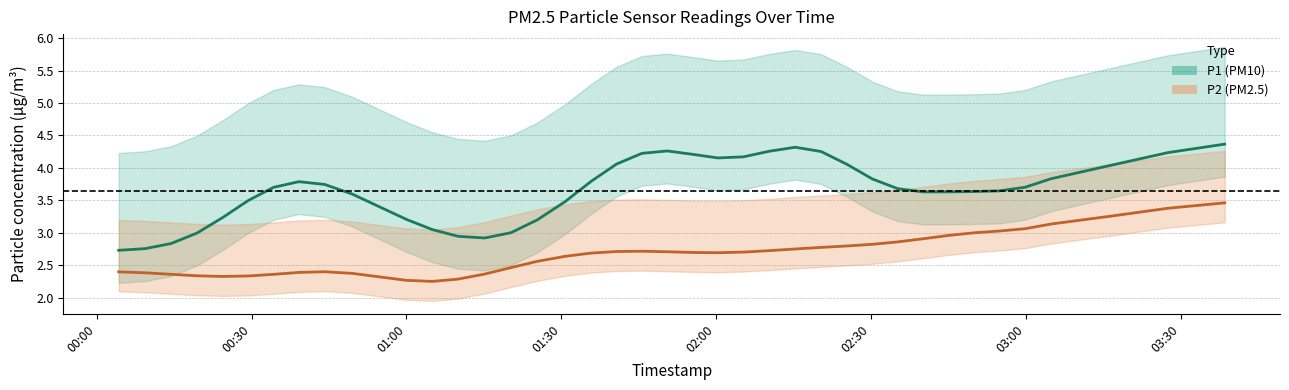

How many data points in P1 are above 3?

34